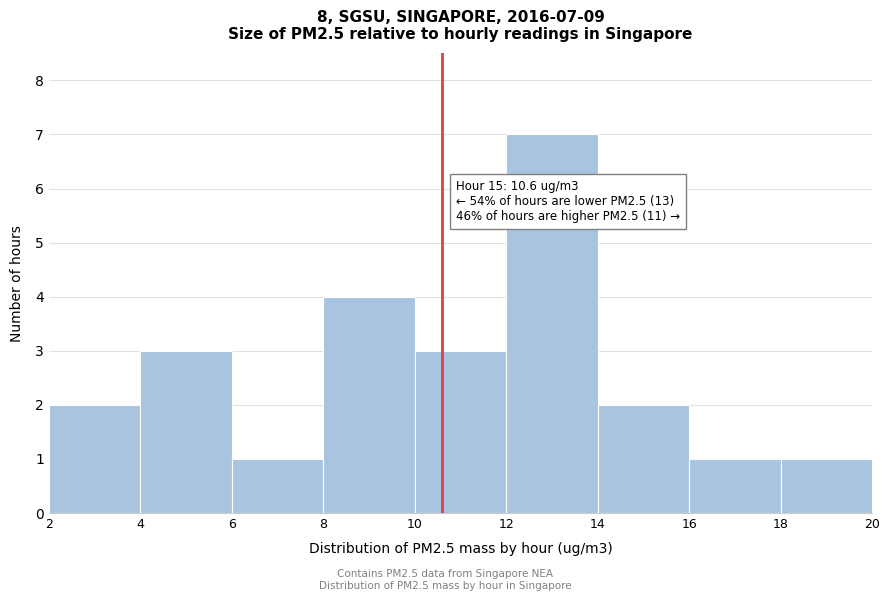

Over which range of the x-axis is the bar tallest?

12 to 14